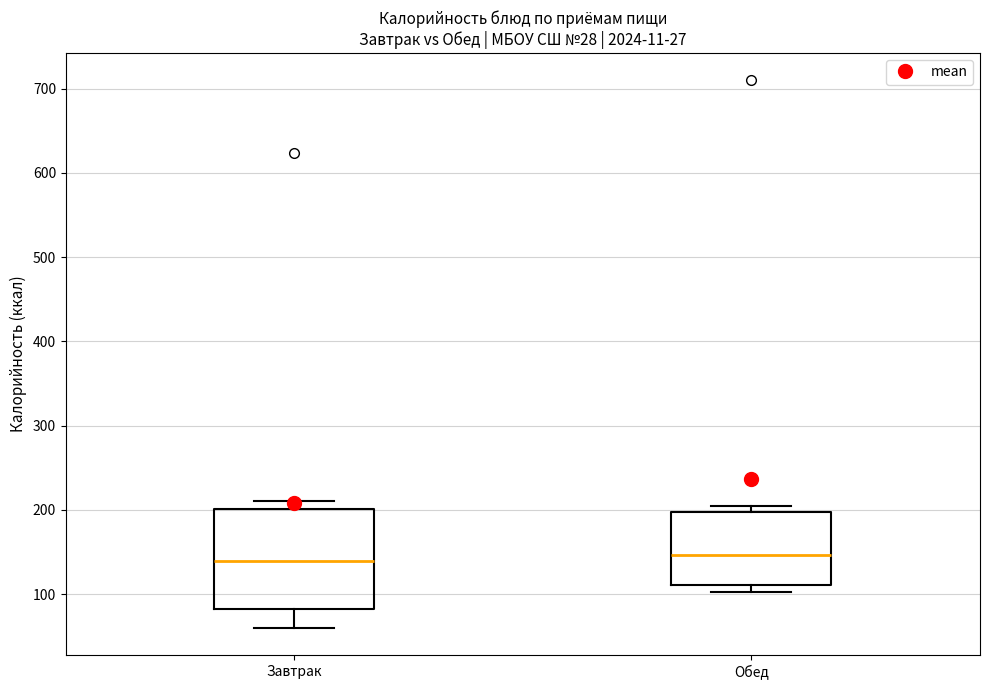

Reading left to right, transcribe this box plot: for each box, give where its median line is, the range the box spans, and where its two whiskers end, as read against the y-axis. The values are not printed on the chart, so give them approximately, as read against the axis.

Завтрак: median 140, box 80 to 200, whiskers 60 to 210
Обед: median 150, box 110 to 200, whiskers 100 to 200 (just above the box's upper edge)